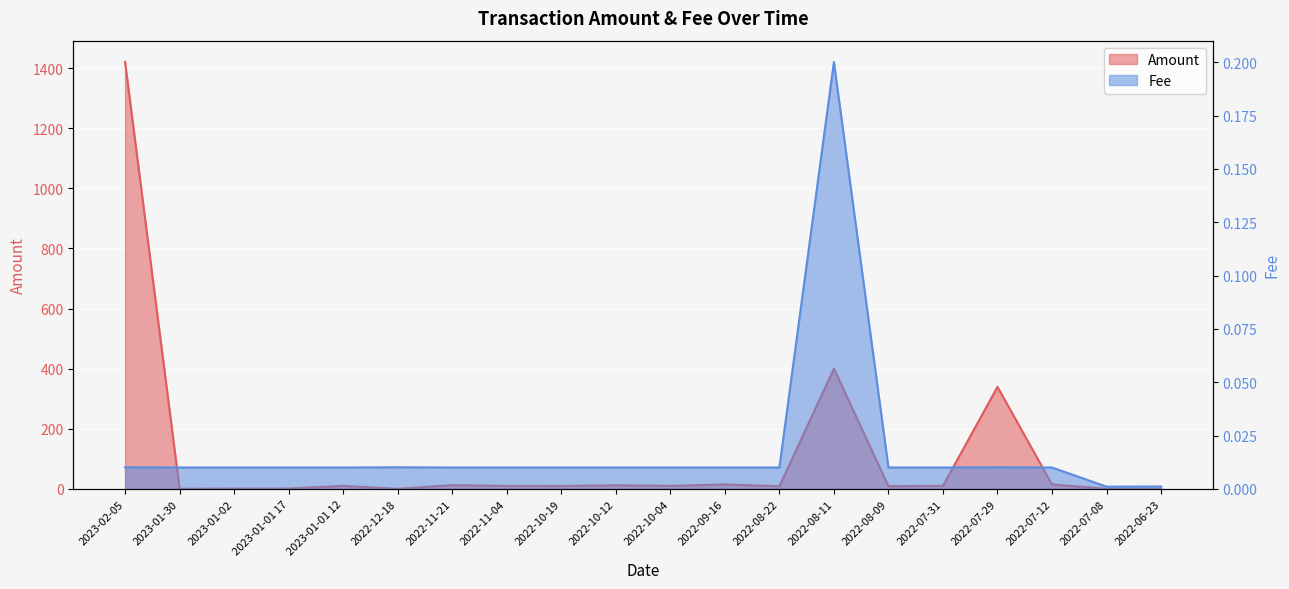

Is it true that Amount equals 709.0 at 2022-08-11?

False